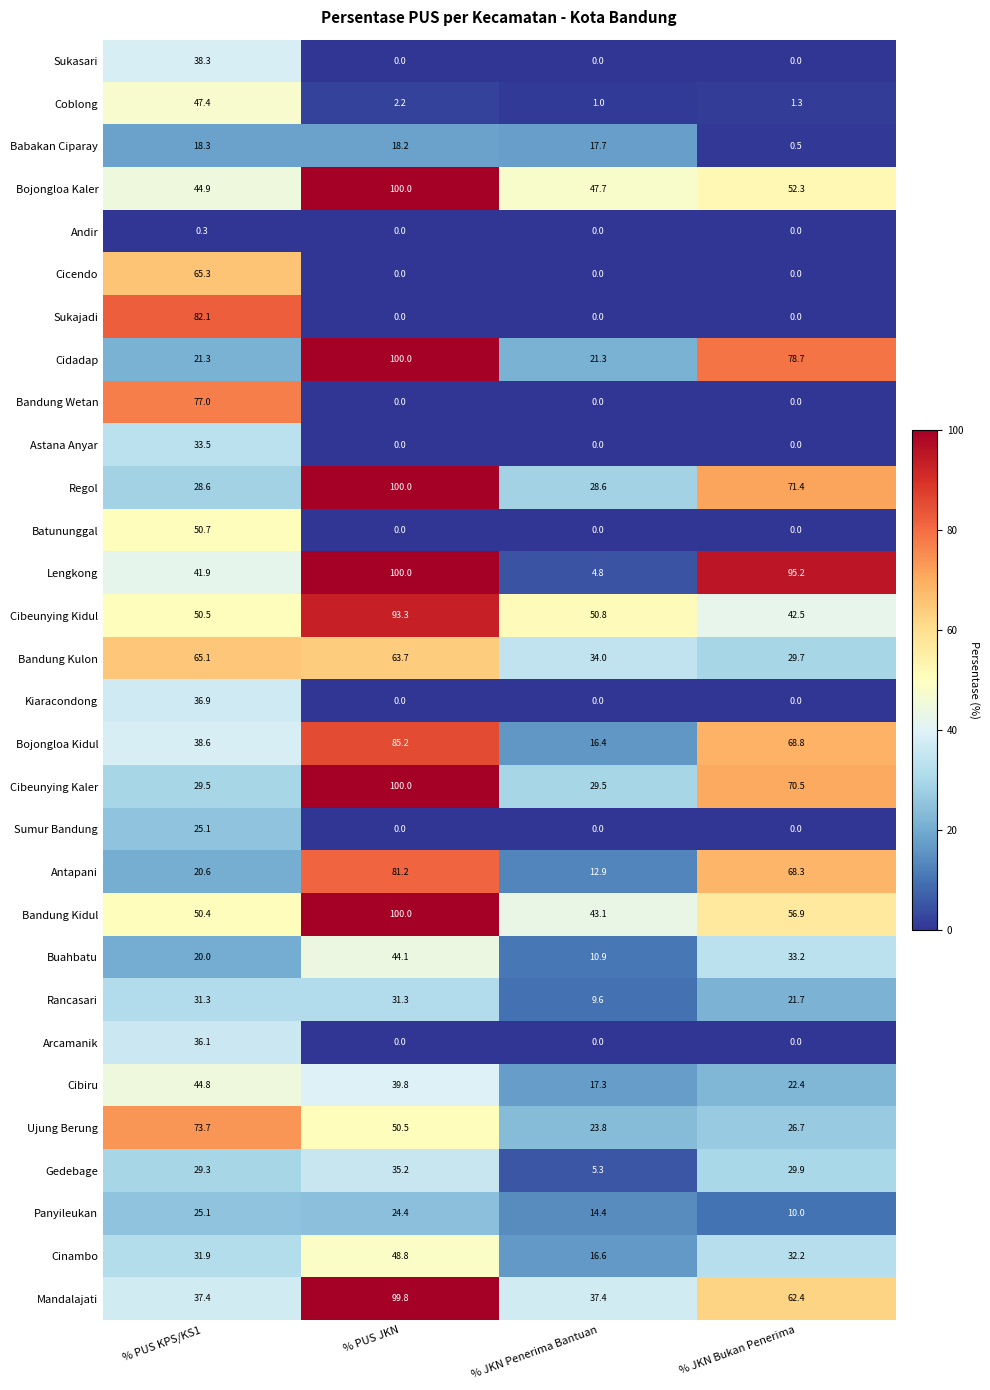

Between % PUS KPS/KS1 and % JKN Penerima Bantuan, which series saw the biggest shift?

Sukajadi